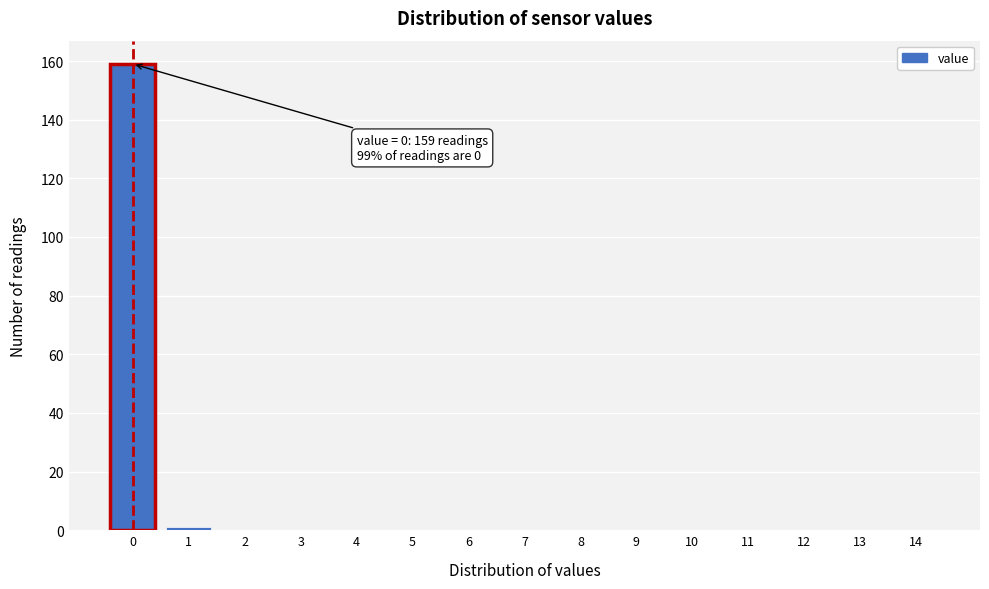

Reading right to left, transcribe all the data shown in this chart.

14=0	13=0	12=0	11=0	10=0	9=0	8=0	7=0	6=0	5=0	4=0	3=0	2=0	1=1	0=159